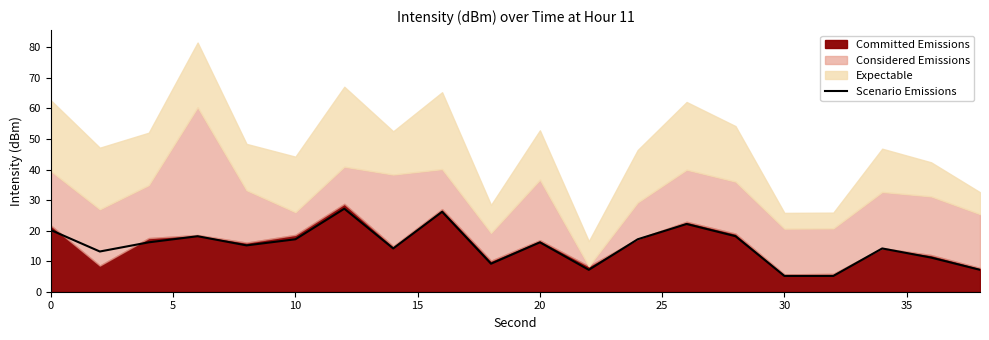

What is the highest value of the Scenario Emissions series?

27.2